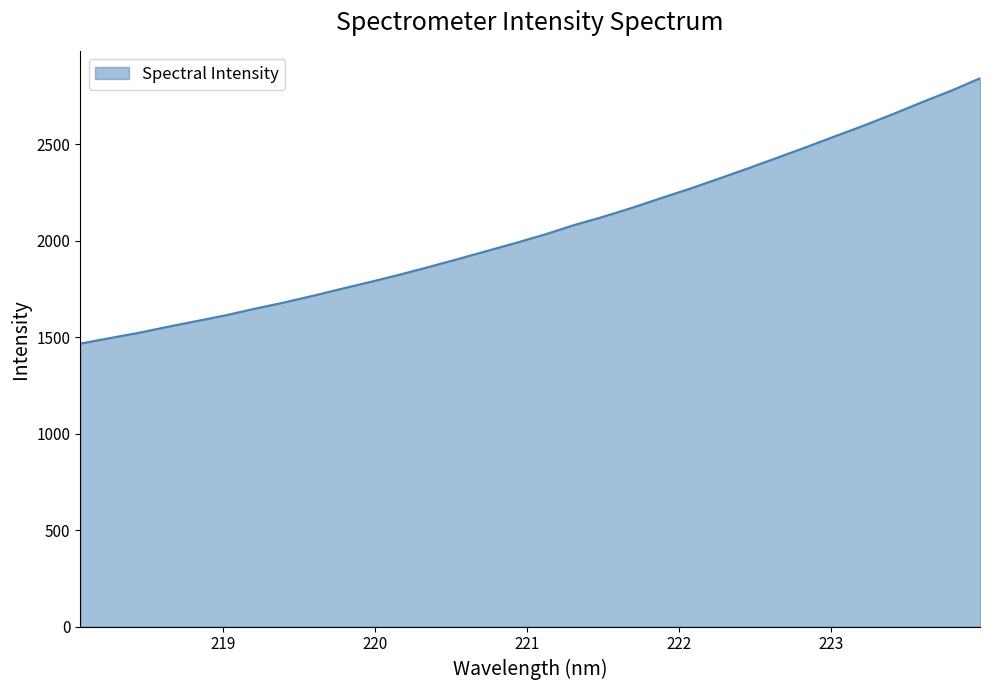

What is the average value?

2061.2